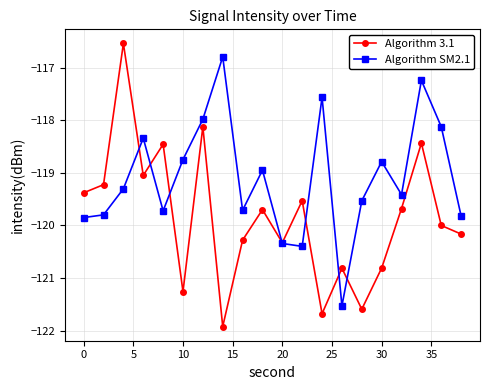

What are all the series names shown in the legend?

Algorithm 3.1, Algorithm SM2.1